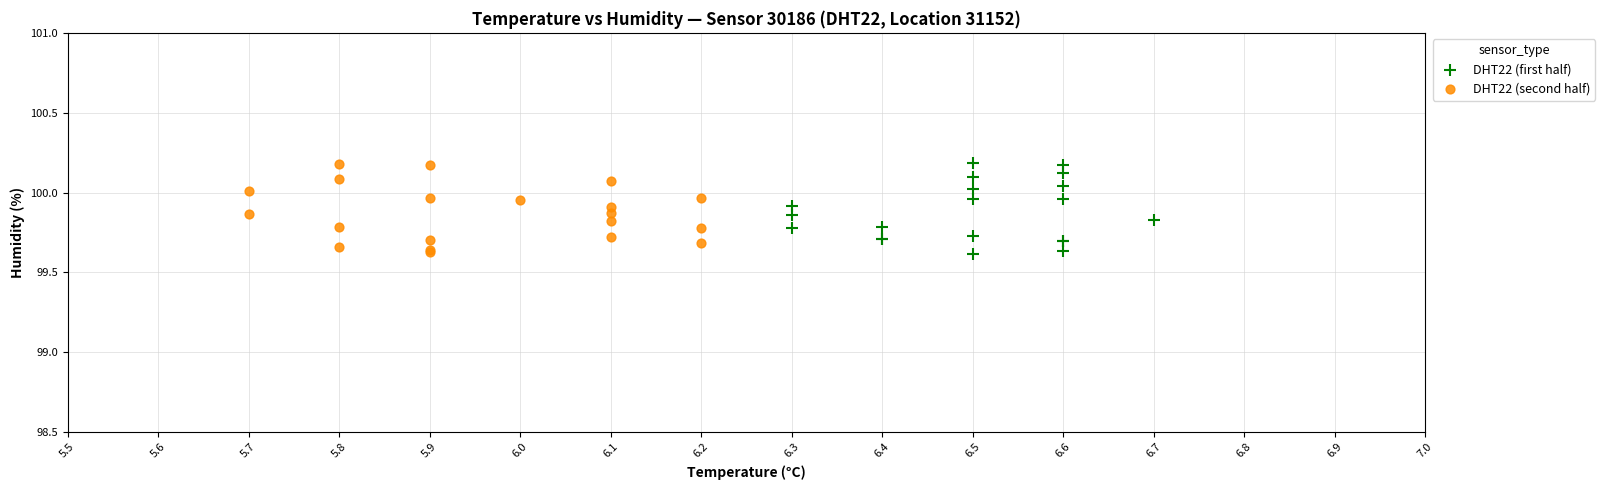

What are all the series names shown in the legend?

DHT22 (first half), DHT22 (second half)